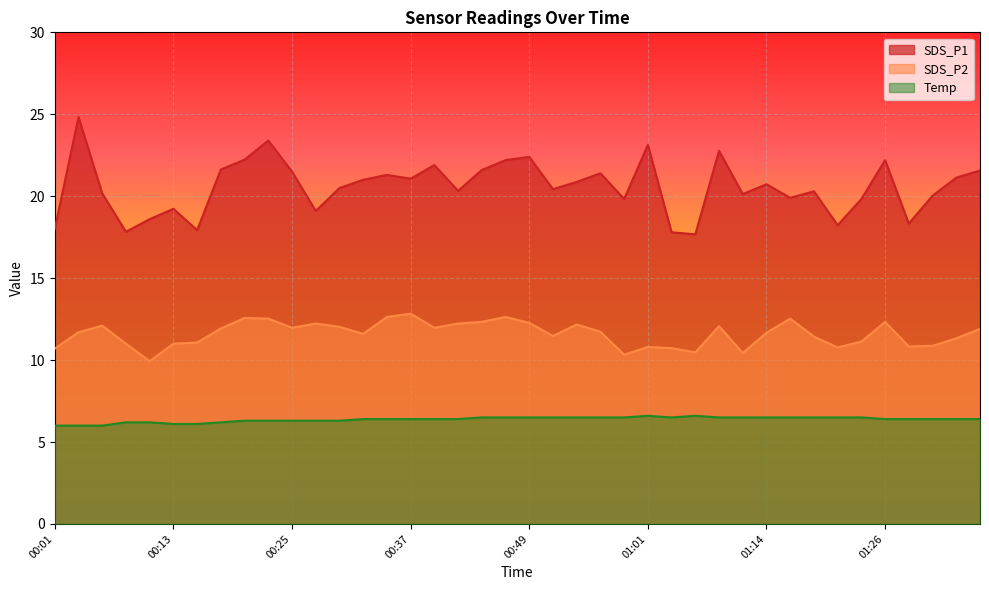

Which has a higher value, 00:57 or 00:44?

00:44